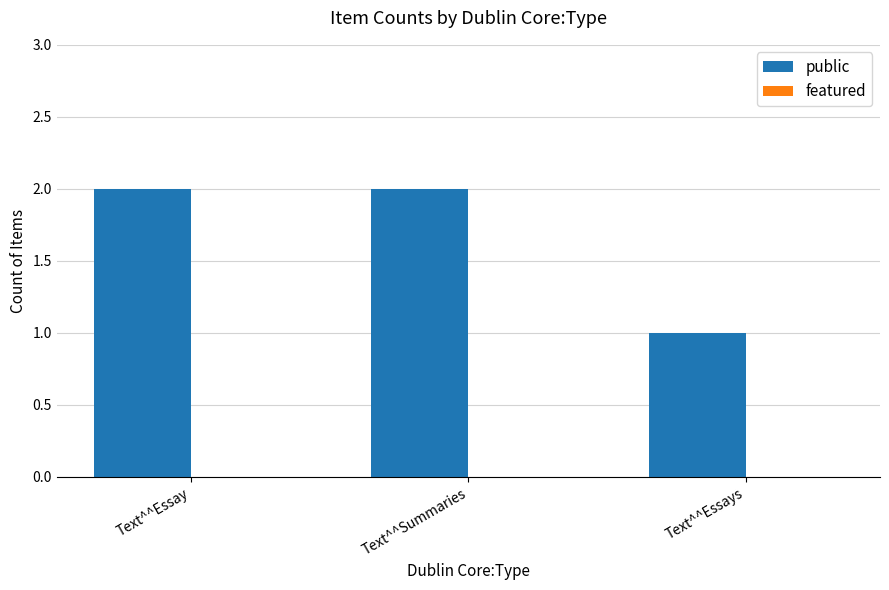

What position from the right is Text^^Essay?

3